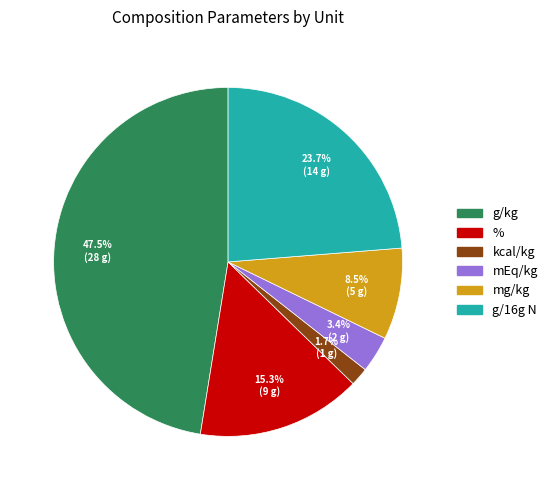

Is kcal/kg the majority of the pie?

No